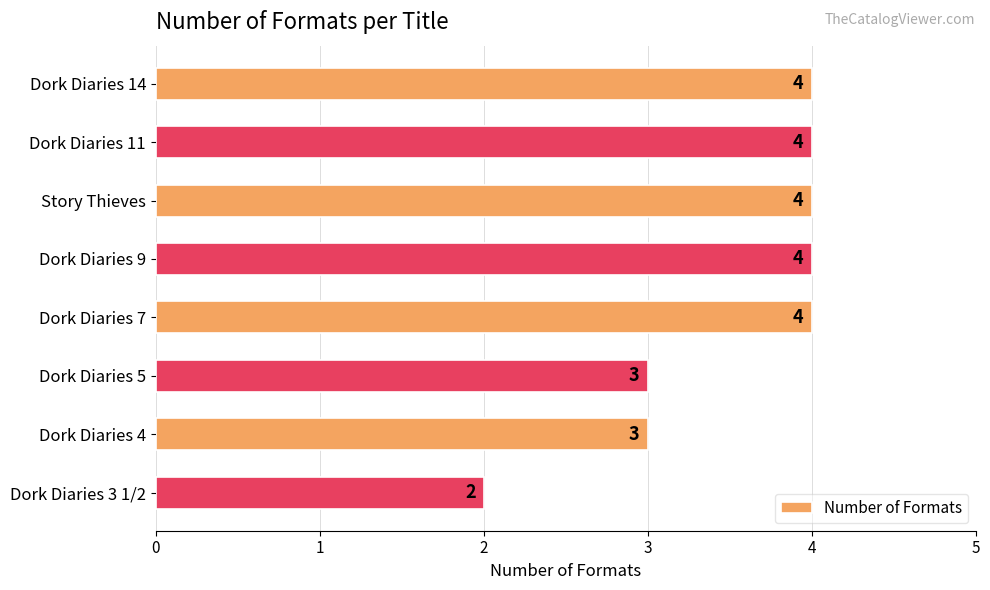

What is the sum of all values?

28